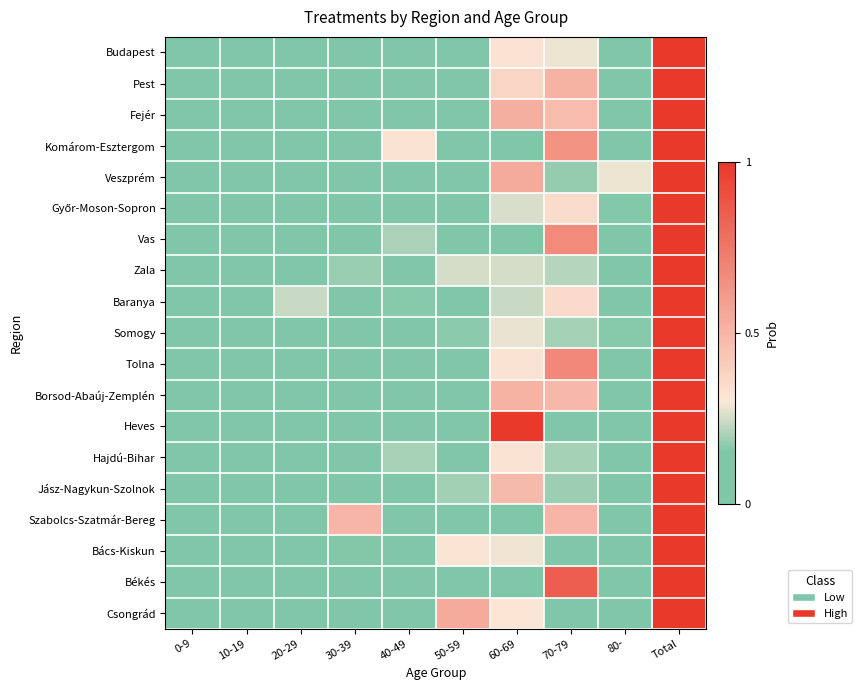

How many categories are shown in the chart?

10